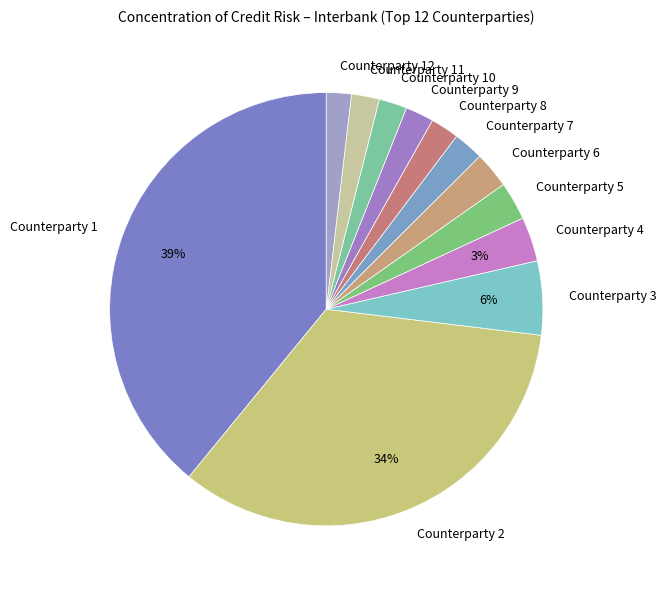

Does Counterparty 5 represent more than half of the total?

No